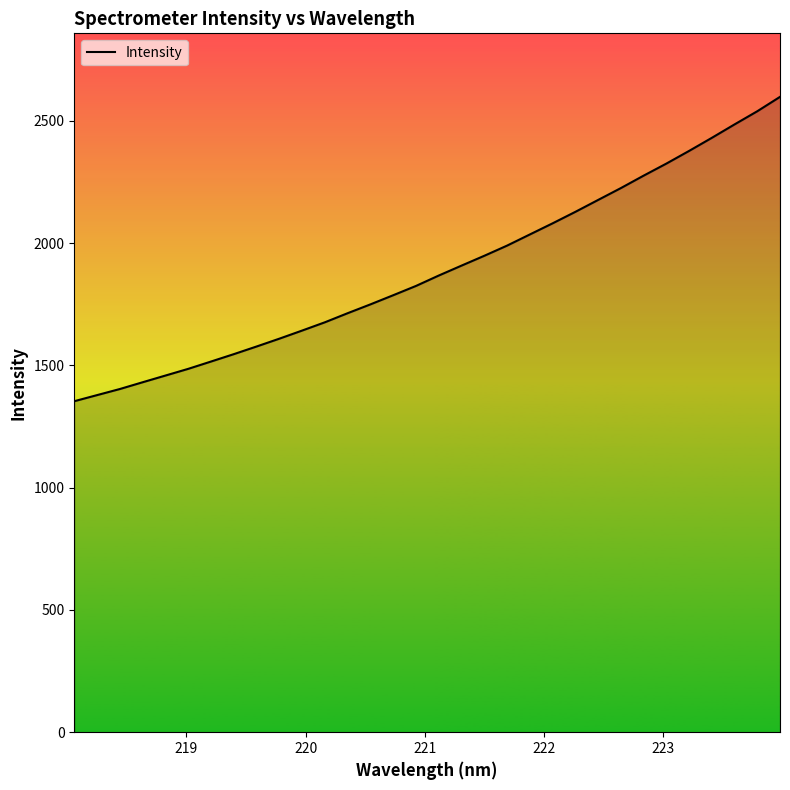

What is the minimum value shown in the chart?

1353.3